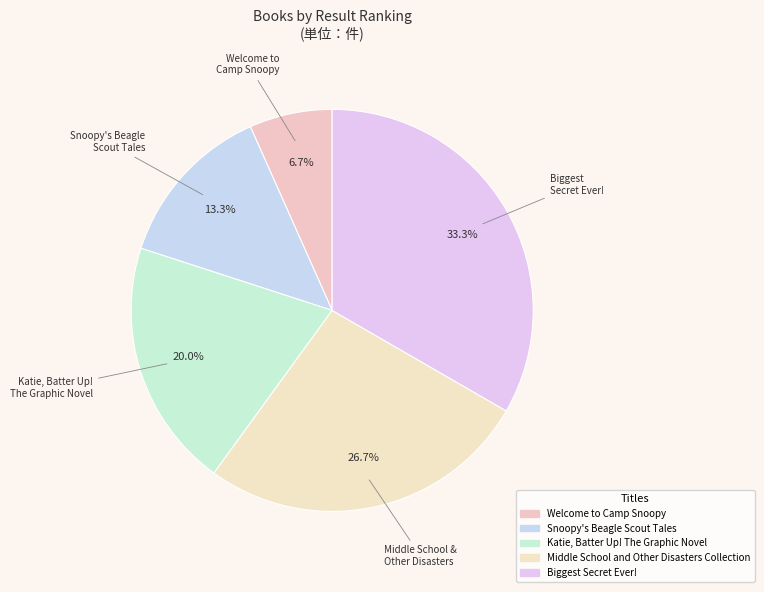

Which category has the biggest portion of the pie?

Biggest Secret Ever!